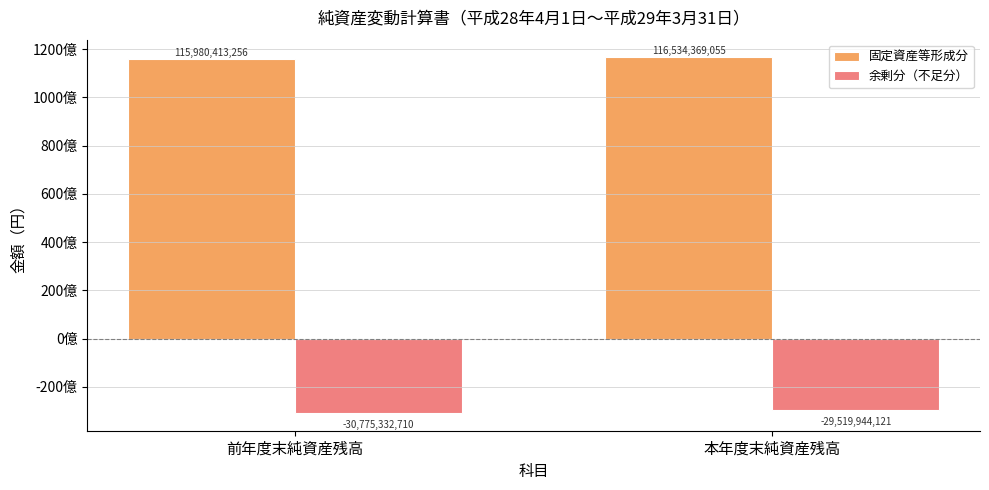

Reading left to right, extract all data points from this chart.

固定資産等形成分: 前年度末純資産残高=115980413256	本年度末純資産残高=116534369055
余剰分（不足分）: 前年度末純資産残高=-30775332710	本年度末純資産残高=-29519944121